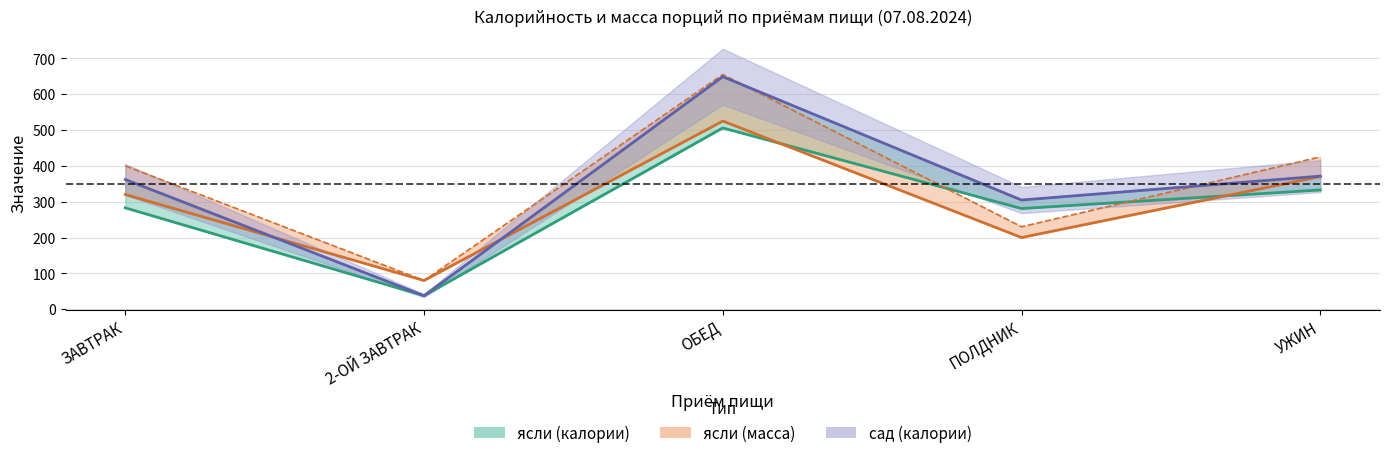

At which category is the sum across all series the highest?

ОБЕД